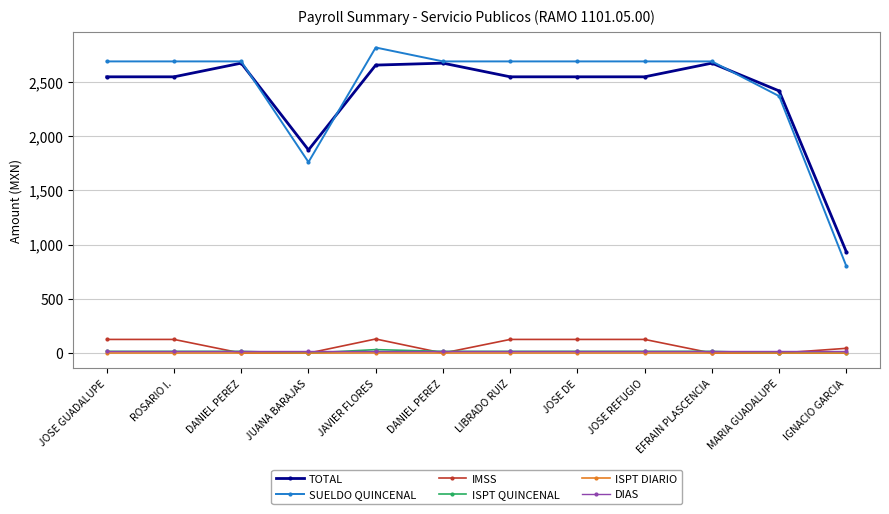

Between LIBRADO RUIZ and MARIA GUADALUPE, which series saw the biggest shift?

SUELDO QUINCENAL